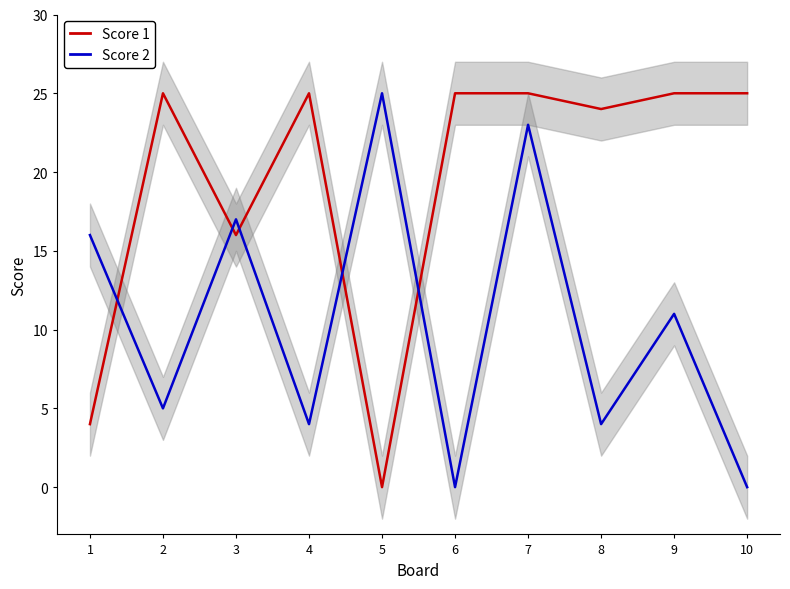

How many values in the Score 2 series exceed 11?

4